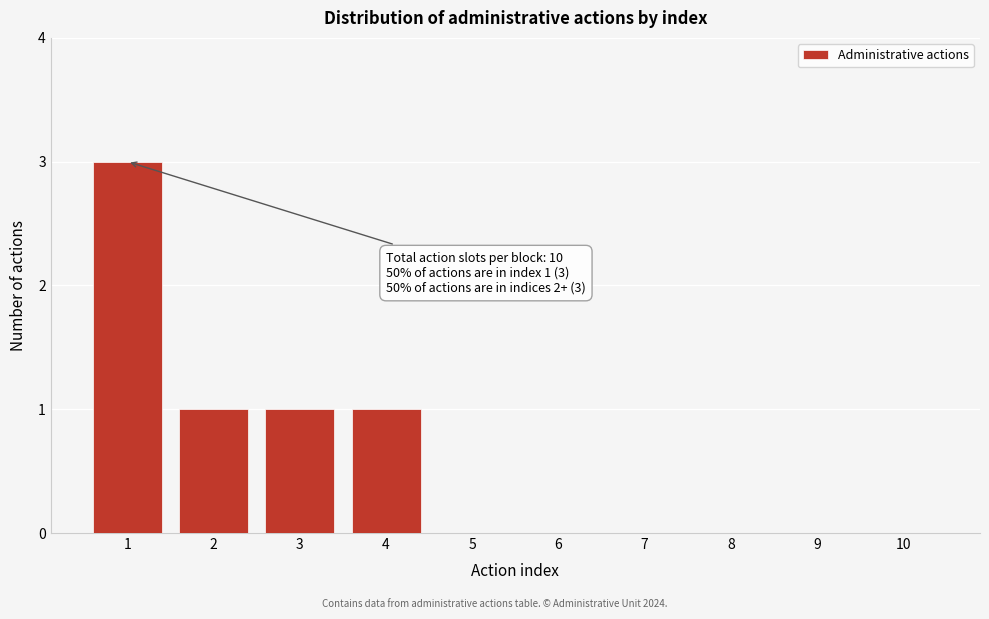

Reading right to left, what are all the values shown in this chart?

10=0	9=0	8=0	7=0	6=0	5=0	4=1	3=1	2=1	1=3